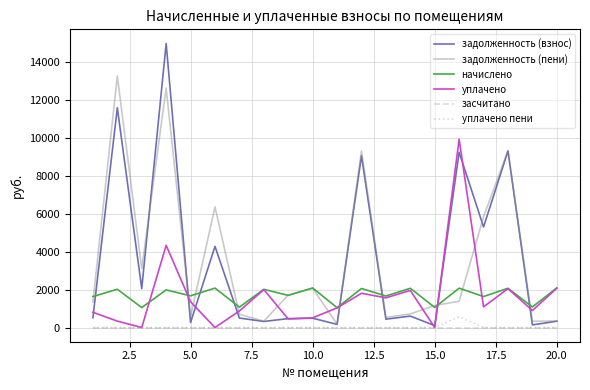

How many interior local peaks does the задолженность (пени) series have?

6